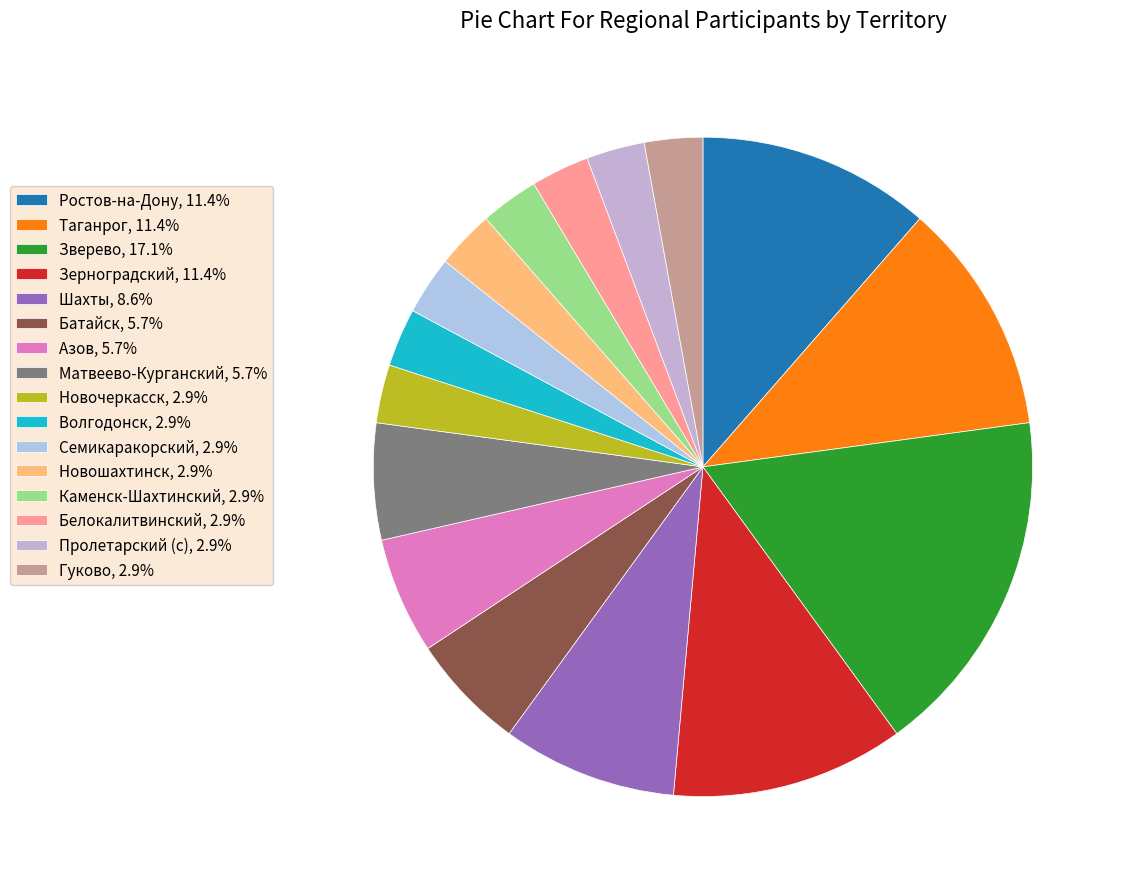

Approximately how many times larger is the value at Таганрог compared to Матвеево-Курганский?

2.0